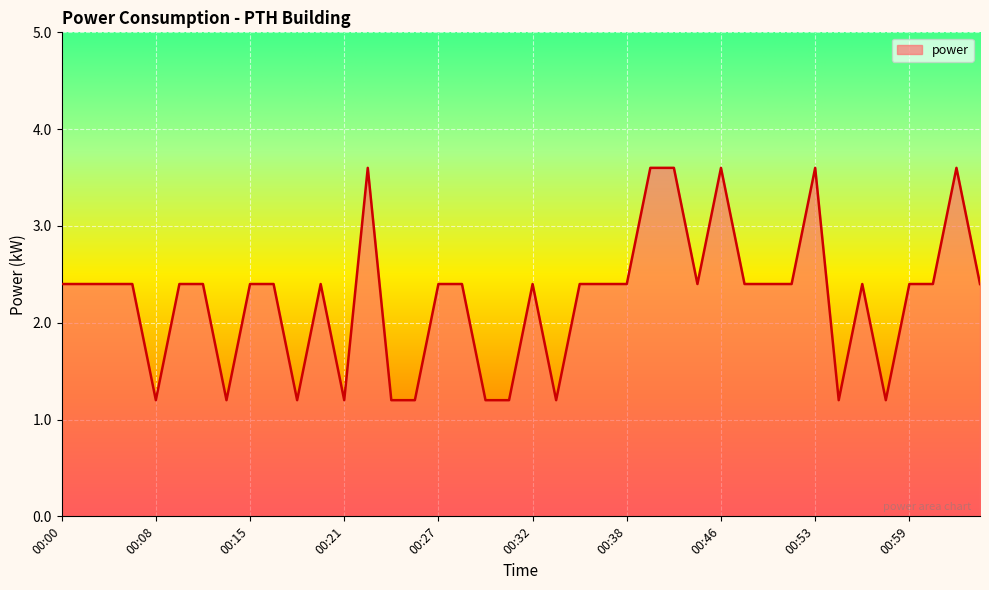

What is the difference between the maximum and minimum values?

2.4